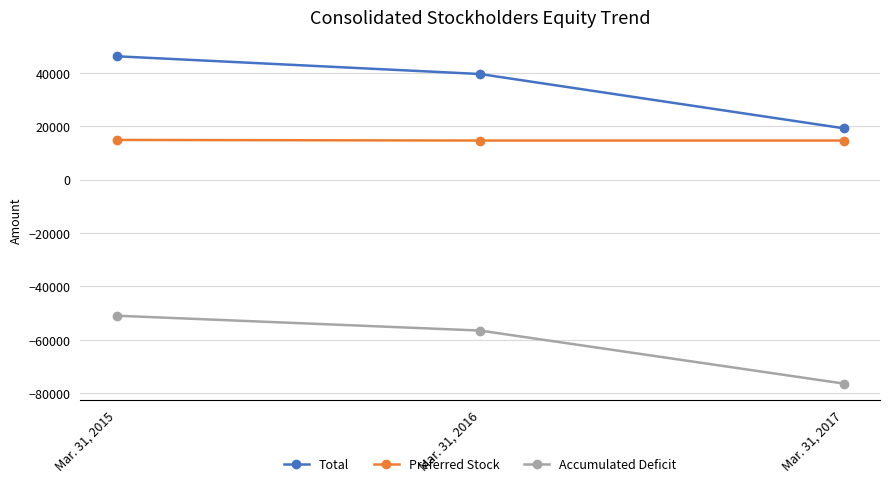

What is the lowest value of the Preferred Stock series?

14674